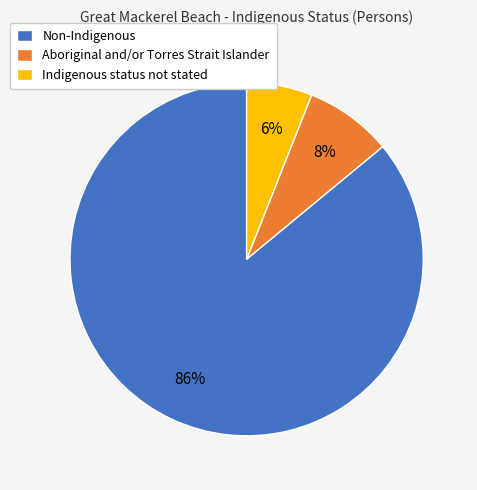

Is it true that Non-Indigenous is 86% of the pie?

True